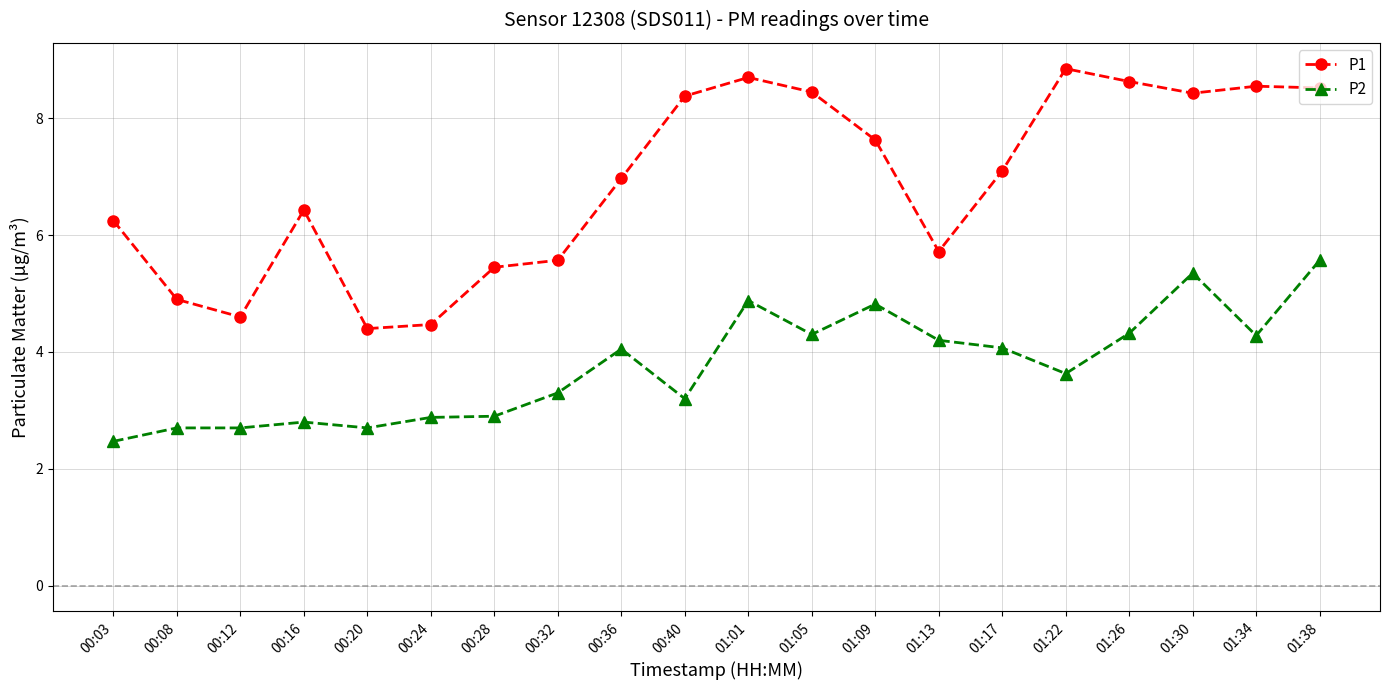

How many data points in P2 are above 4?

10